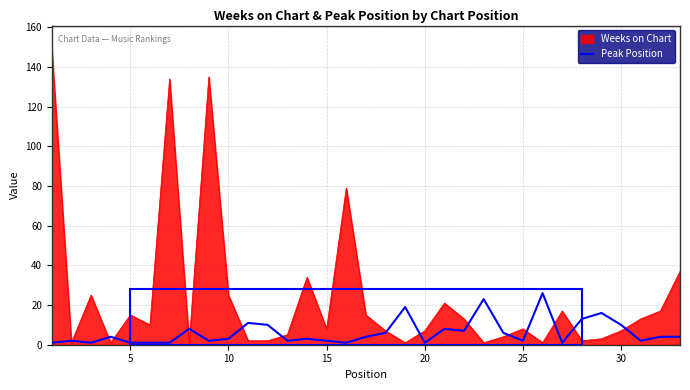

Which series has the largest range (max minus min)?

Weeks on Chart